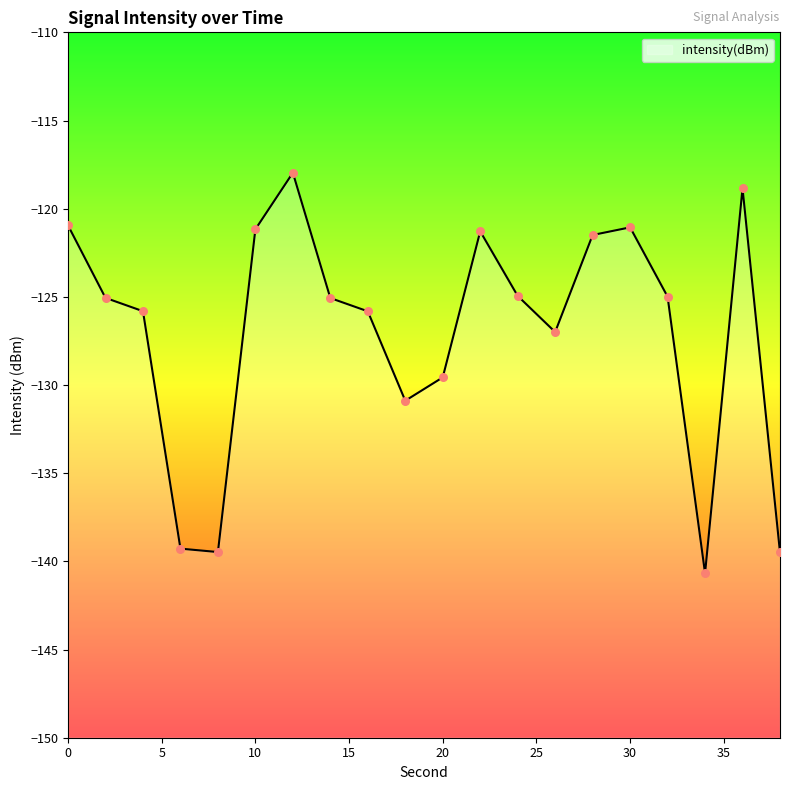

What is the change in value from 26 to 34?

-13.7